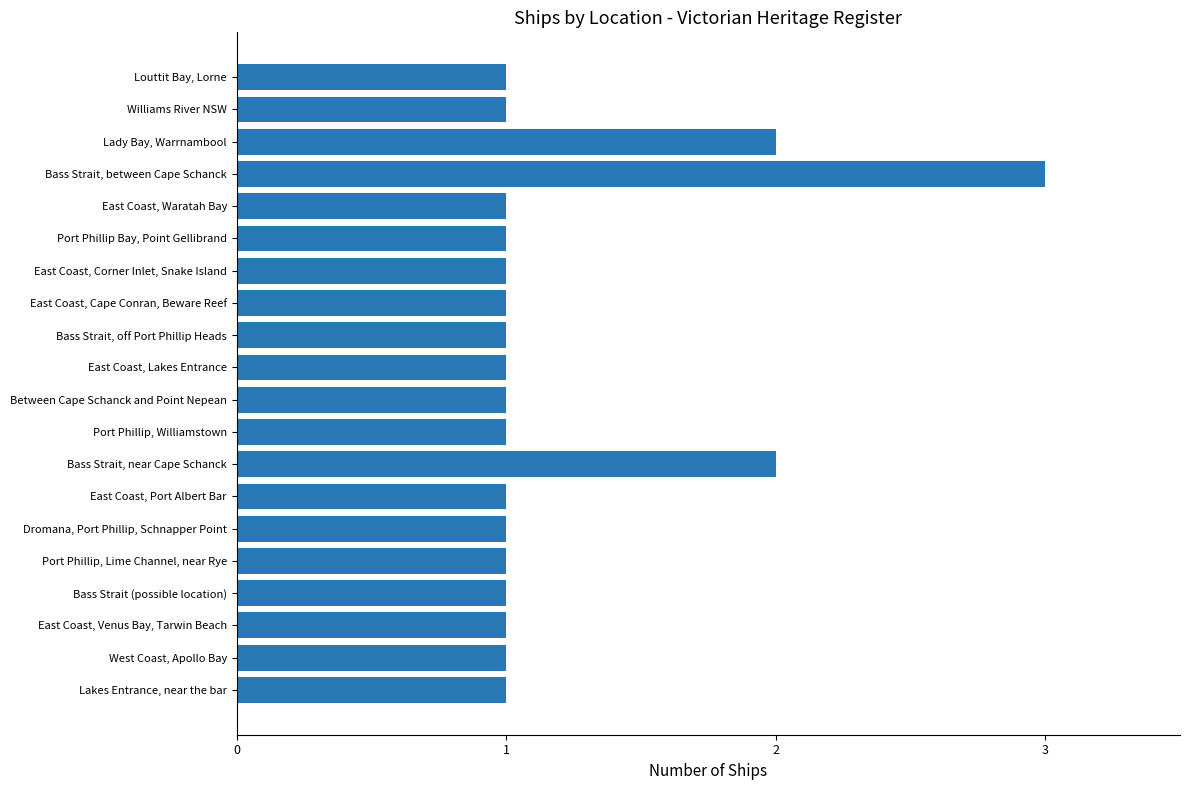

What value does the data have at Bass Strait, between Cape Schanck?

3